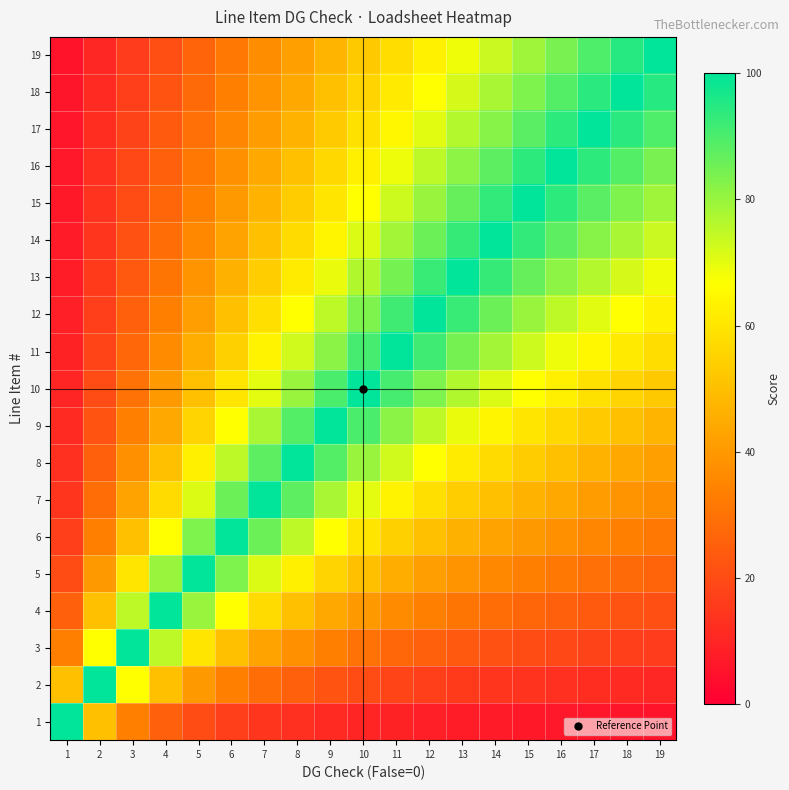

List the series in order of their peak value, lowest first.

1, 2, 3, 4, 5, 6, 7, 8, 9, 10, 11, 12, 13, 14, 15, 16, 17, 18, 19